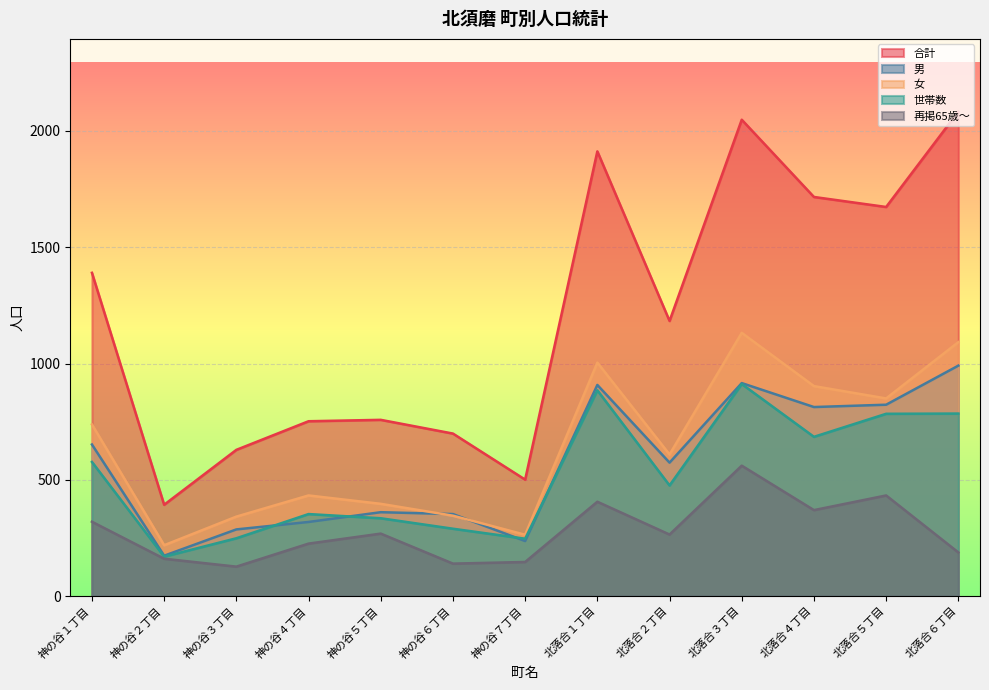

At which category does the chart reach its peak across all series?

北落合６丁目